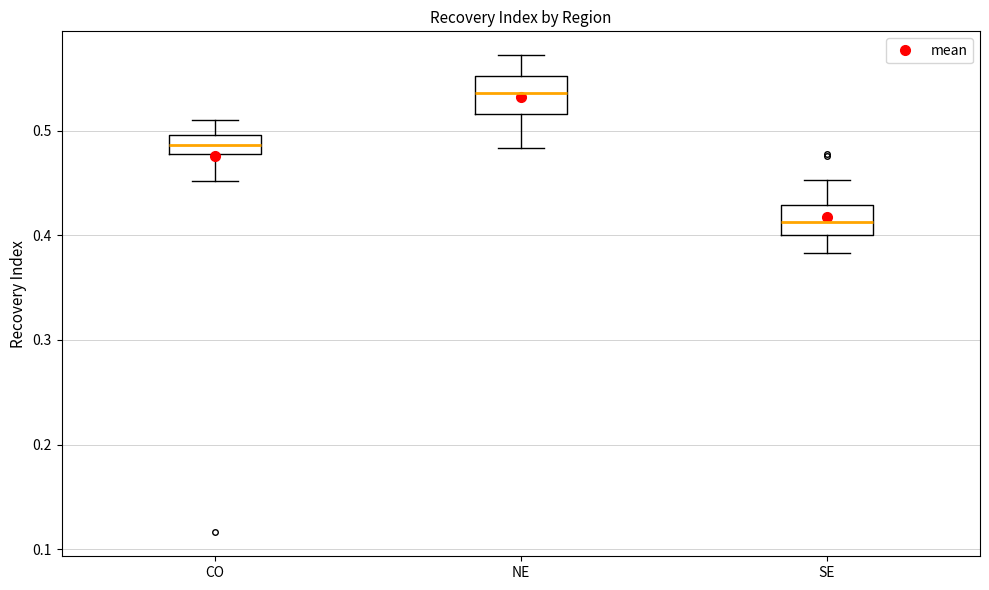

Where does the median line of the box for NE sit on the y-axis? The values are not printed on the chart, so give them approximately, as read against the axis.

0.54